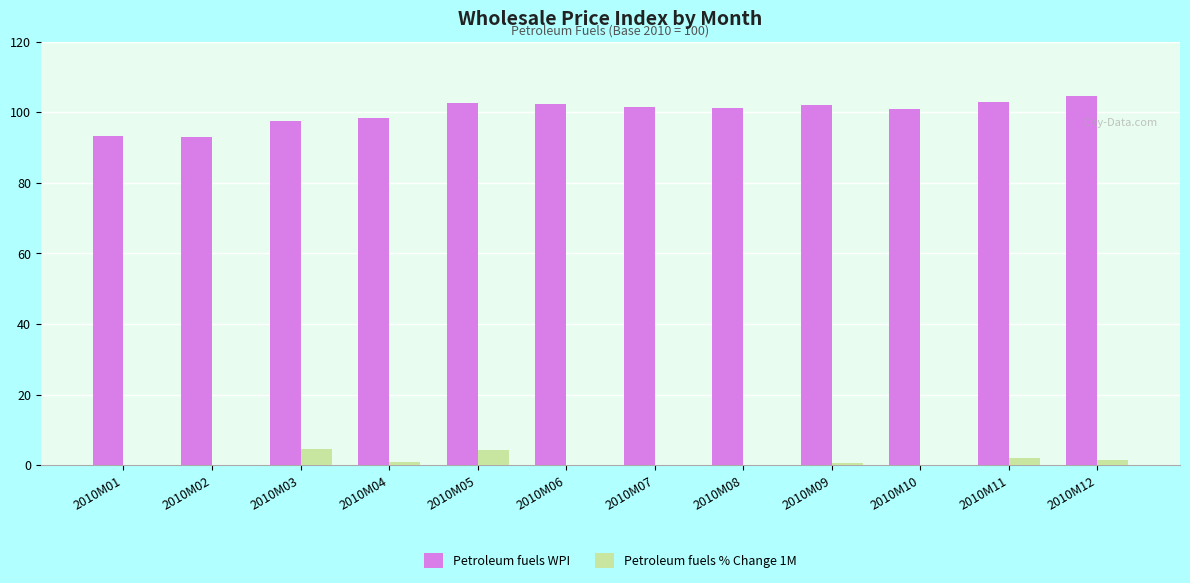

What is the maximum value shown in the chart?

104.5